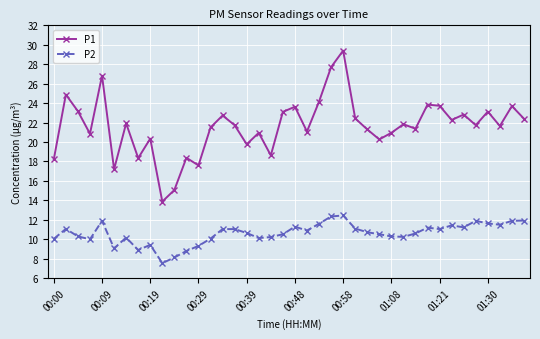

How many lines are shown in the chart?

2